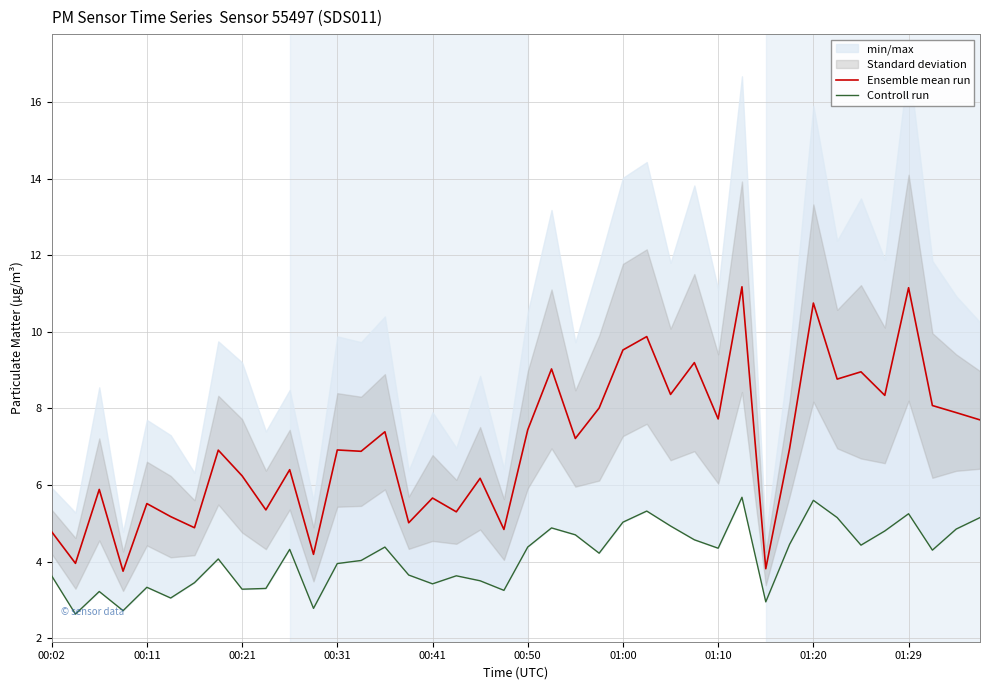

The value of Ensemble mean run at 01:10 is 7.7. True or false?

True